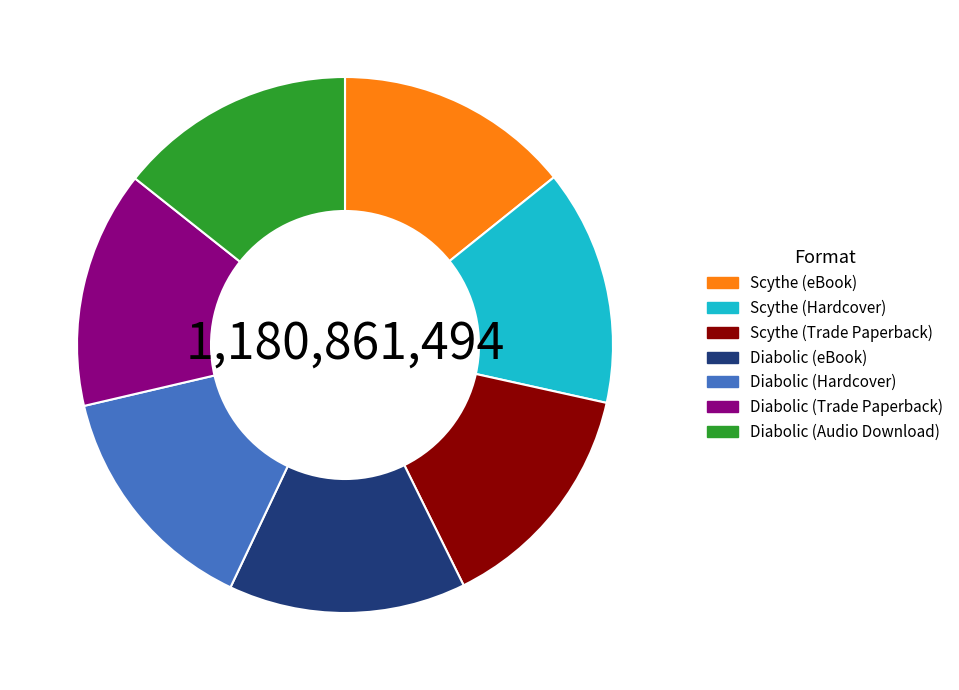

What is the ratio of the value at Diabolic (Trade Paperback) to the value at Scythe (Trade Paperback)?

1.0